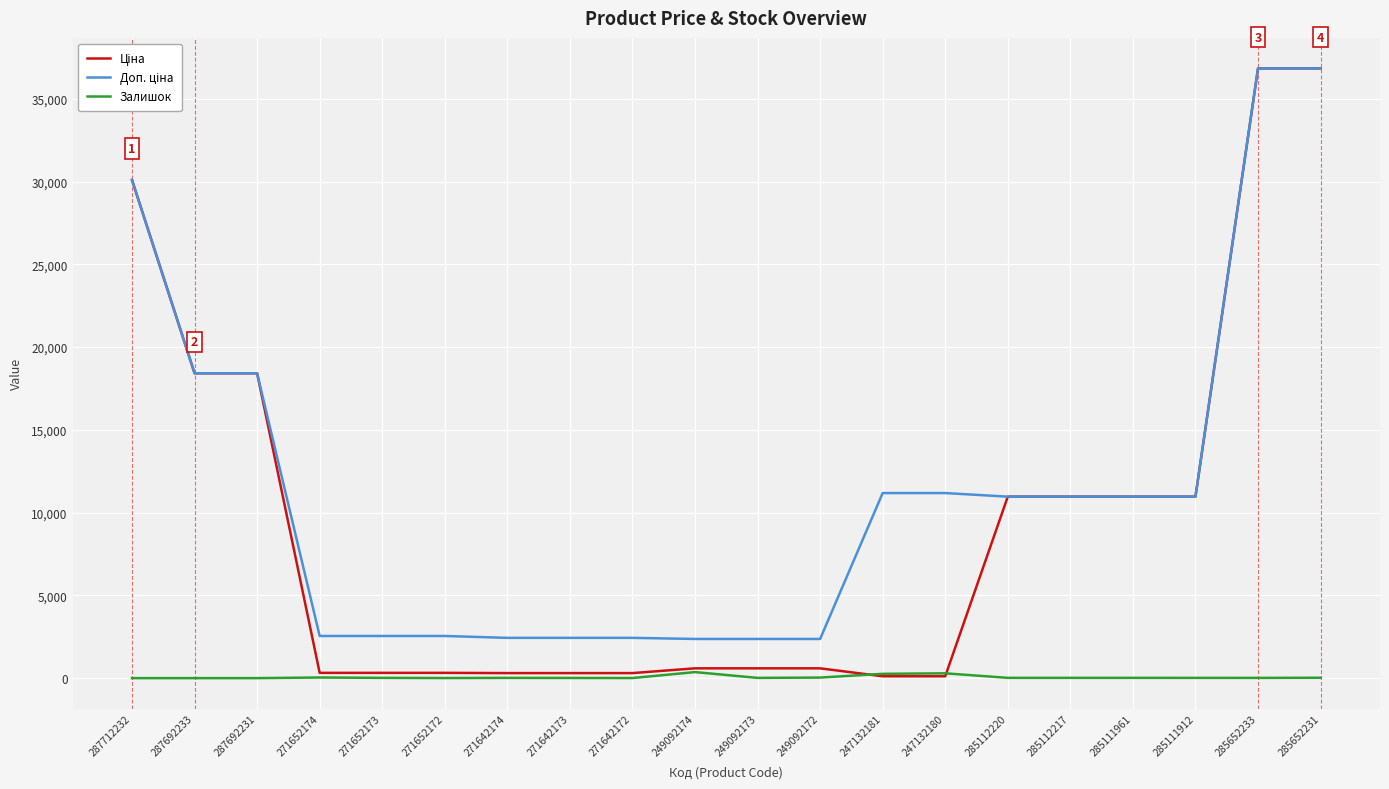

What is the total value across all series at 287692233?

36841.7